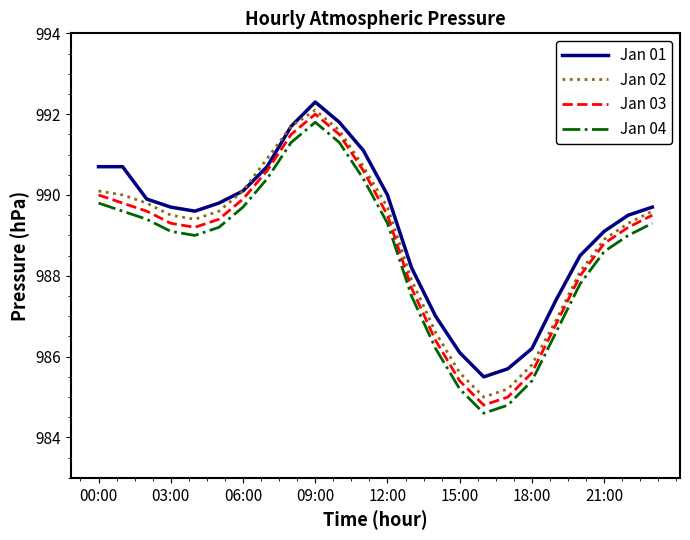

What is the lowest value of the Jan 02 series?

985.0